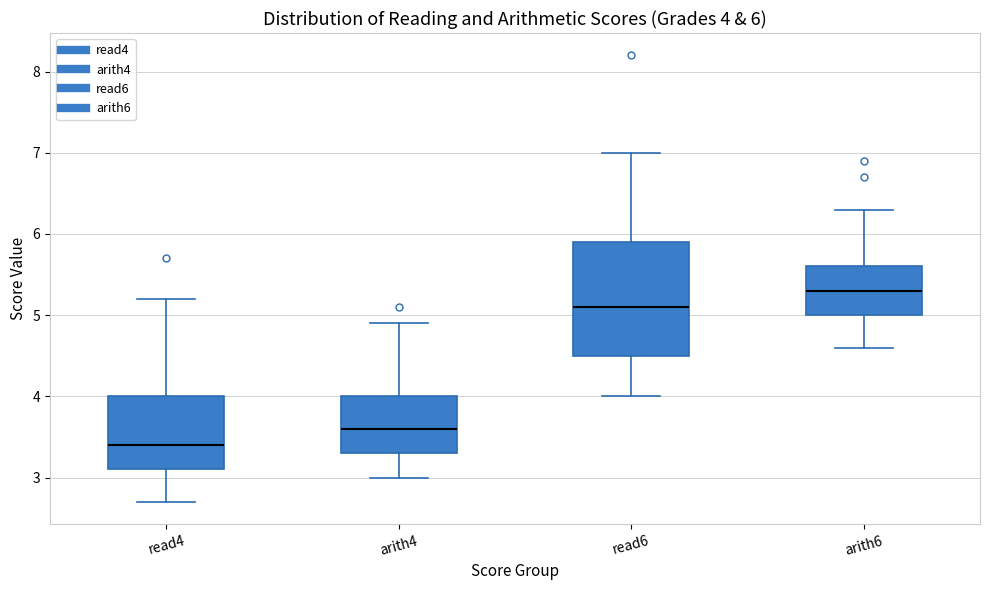

Which box's median line is the lowest?

read4